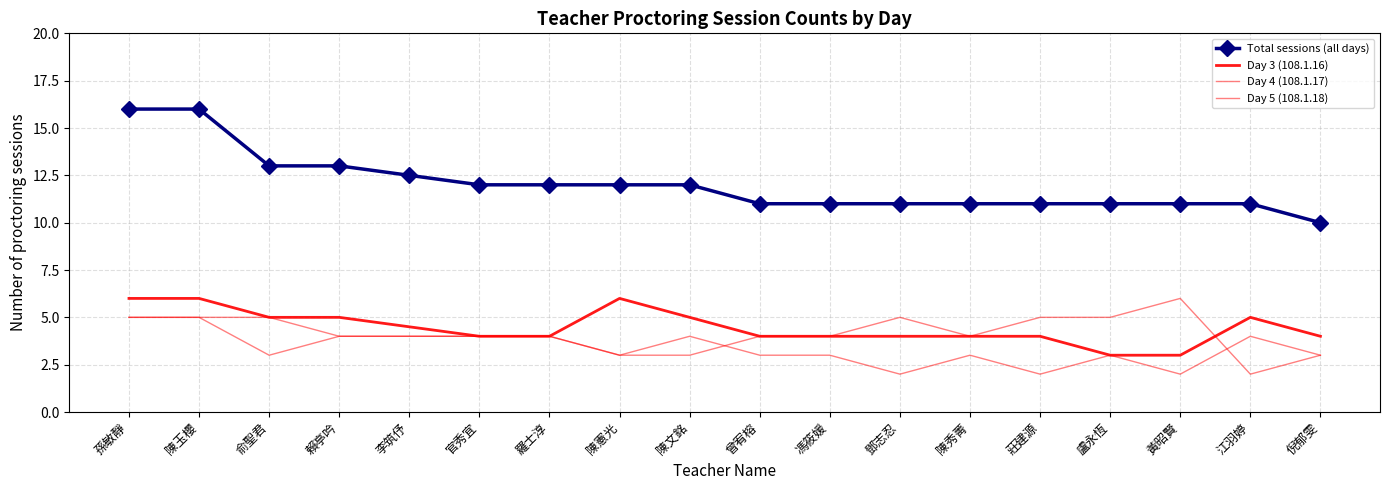

Reading right to left, list all the values displayed in this chart.

Total sessions (all days): 倪郁雯=10.0	江羽婷=11.0	黃昭賢=11.0	盧永恆=11.0	莊建源=11.0	陳秀菁=11.0	鄧志忍=11.0	馮筱媛=11.0	曾宥榕=11.0	陳文銘=12.0	陳憲光=12.0	羅士淳=12.0	官秀宜=12.0	李筑伃=12.5	賴亭吟=13.0	俞聖君=13.0	陳玉櫻=16.0	孫敏靜=16.0
Day 3 (108.1.16): 倪郁雯=4.0	江羽婷=5.0	黃昭賢=3.0	盧永恆=3.0	莊建源=4.0	陳秀菁=4.0	鄧志忍=4.0	馮筱媛=4.0	曾宥榕=4.0	陳文銘=5.0	陳憲光=6.0	羅士淳=4.0	官秀宜=4.0	李筑伃=4.5	賴亭吟=5.0	俞聖君=5.0	陳玉櫻=6.0	孫敏靜=6.0
Day 4 (108.1.17): 倪郁雯=3.0	江羽婷=2.0	黃昭賢=6.0	盧永恆=5.0	莊建源=5.0	陳秀菁=4.0	鄧志忍=5.0	馮筱媛=4.0	曾宥榕=4.0	陳文銘=3.0	陳憲光=3.0	羅士淳=4.0	官秀宜=4.0	李筑伃=4.0	賴亭吟=4.0	俞聖君=5.0	陳玉櫻=5.0	孫敏靜=5.0
Day 5 (108.1.18): 倪郁雯=3.0	江羽婷=4.0	黃昭賢=2.0	盧永恆=3.0	莊建源=2.0	陳秀菁=3.0	鄧志忍=2.0	馮筱媛=3.0	曾宥榕=3.0	陳文銘=4.0	陳憲光=3.0	羅士淳=4.0	官秀宜=4.0	李筑伃=4.0	賴亭吟=4.0	俞聖君=3.0	陳玉櫻=5.0	孫敏靜=5.0